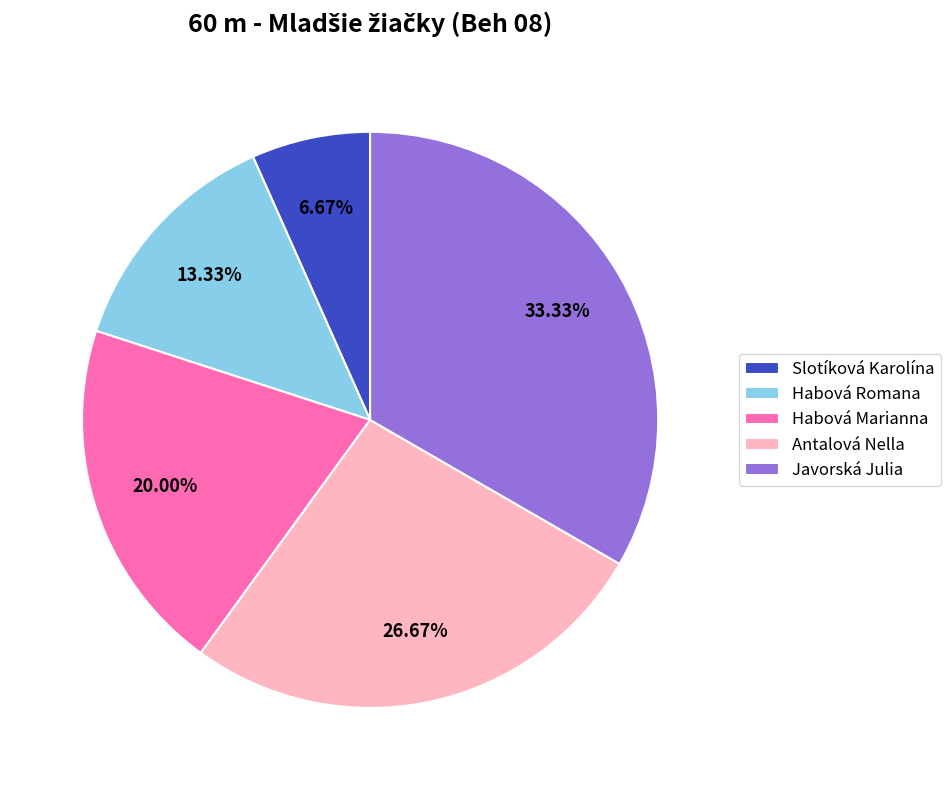

What percentage is NOT represented by Habová Romana?

86.7%